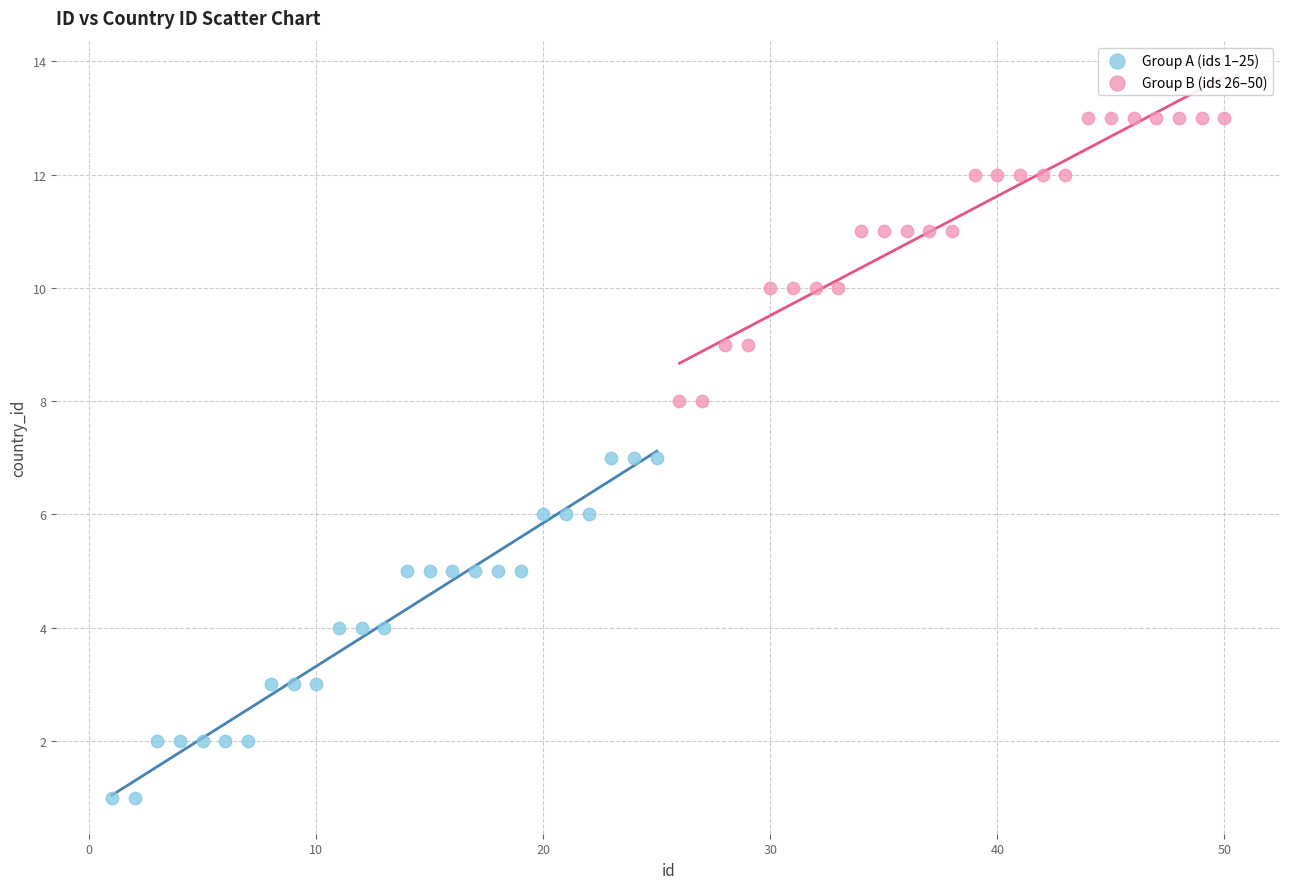

Which series contains the highest Y value?

Group B (ids 26–50)